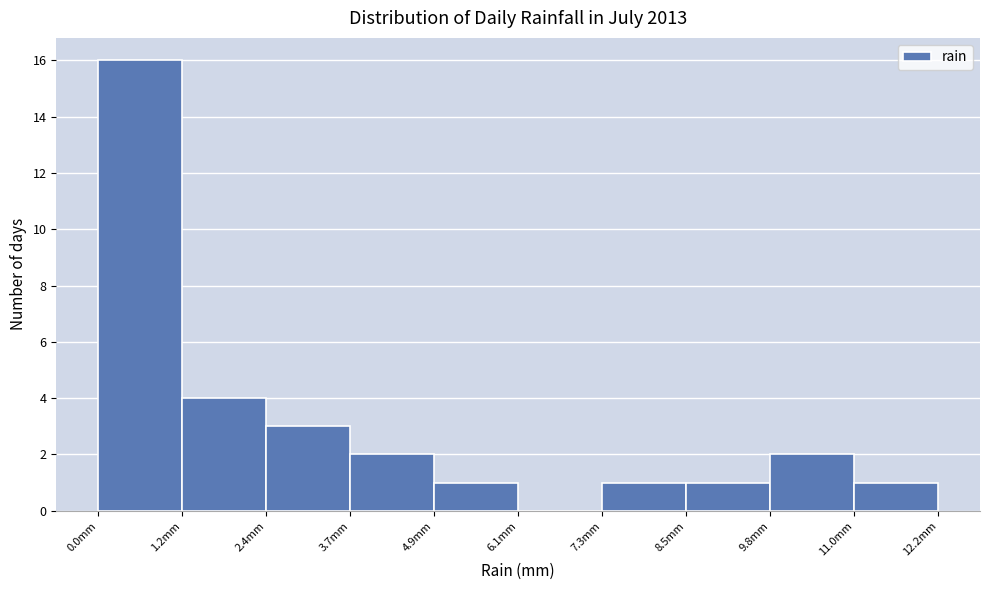

Reading left to right, list every bar in this chart as the range it spans on the x-axis followed by its height. Neither the bar edges nor the heights are printed on the chart, so give them approximately, as read against the axes.

0.00 to 1.22: 16
1.22 to 2.44: 4
2.44 to 3.66: 3
3.66 to 4.88: 2
4.88 to 6.10: 1
6.10 to 7.32: 0
7.32 to 8.54: 1
8.54 to 9.76: 1
9.76 to 10.98: 2
10.98 to 12.20: 1